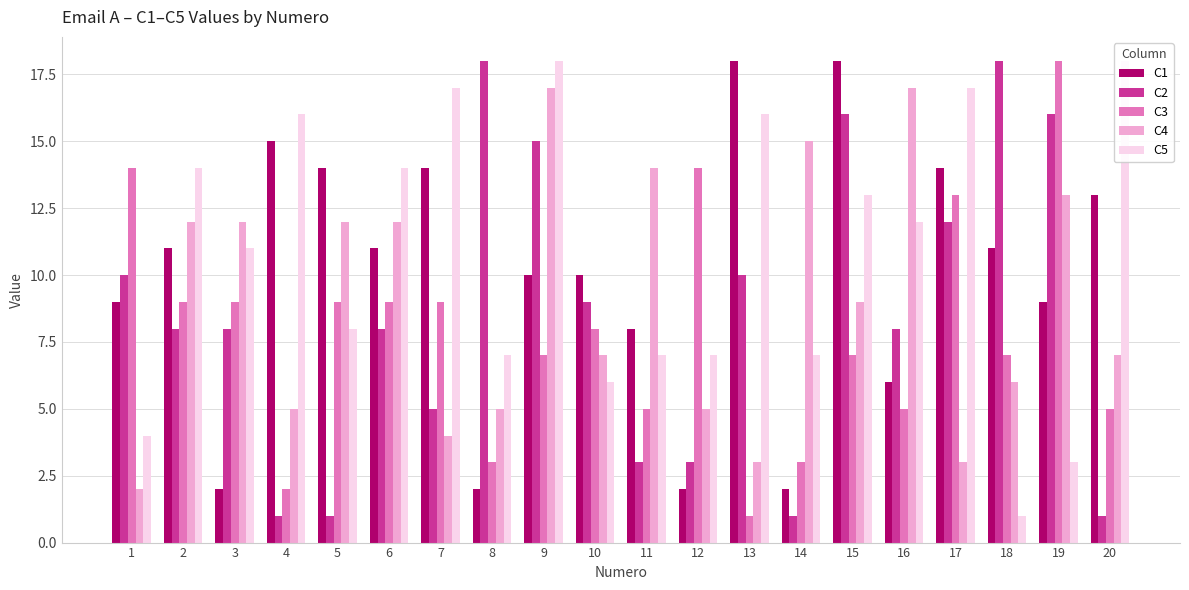

Are the bars horizontal?

No